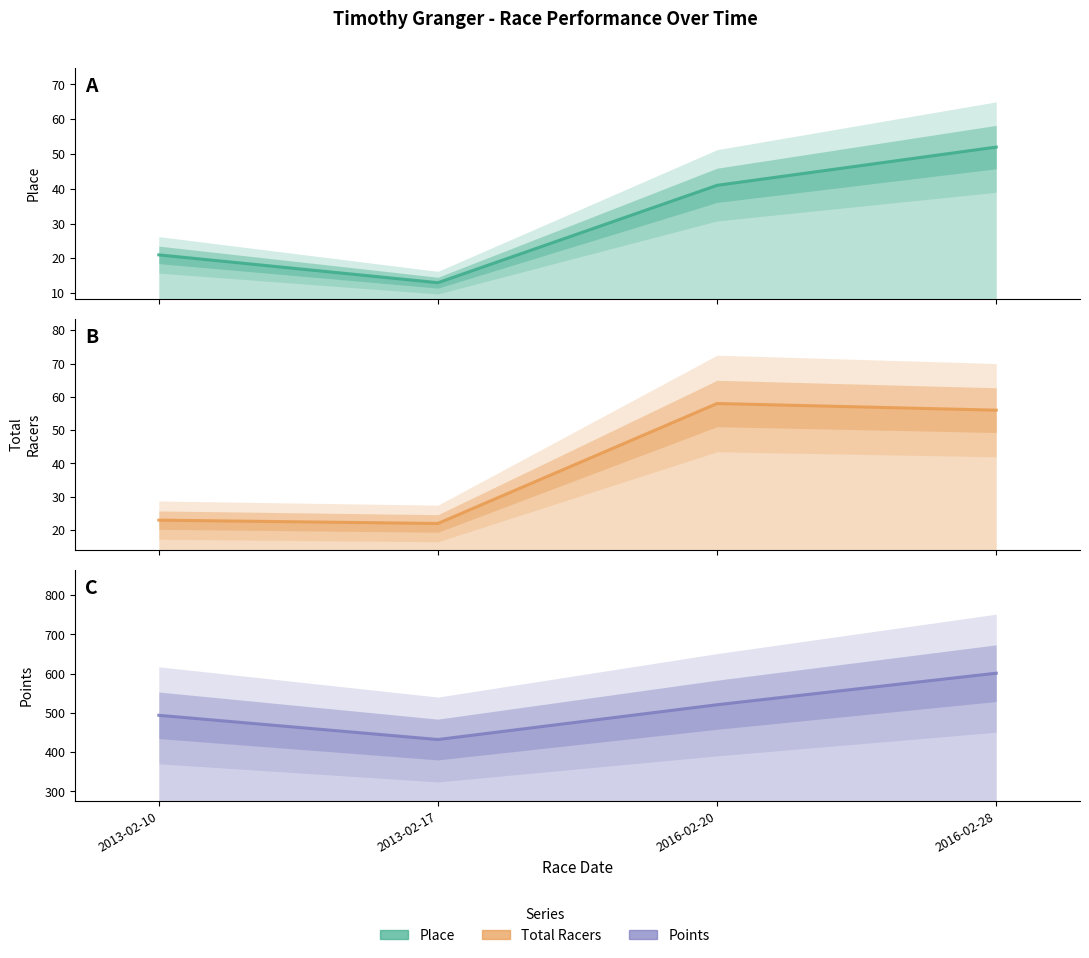

Reading right to left, transcribe all the data shown in this chart.

Place: 52.0	41.0	13.0	21.0
Total Racers: 56.0	58.0	22.0	23.0
Points: 601.4	521.0	432.4	494.1